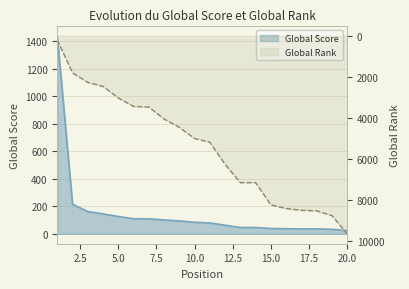

Which category has the lowest value in the Global Rank series?

1